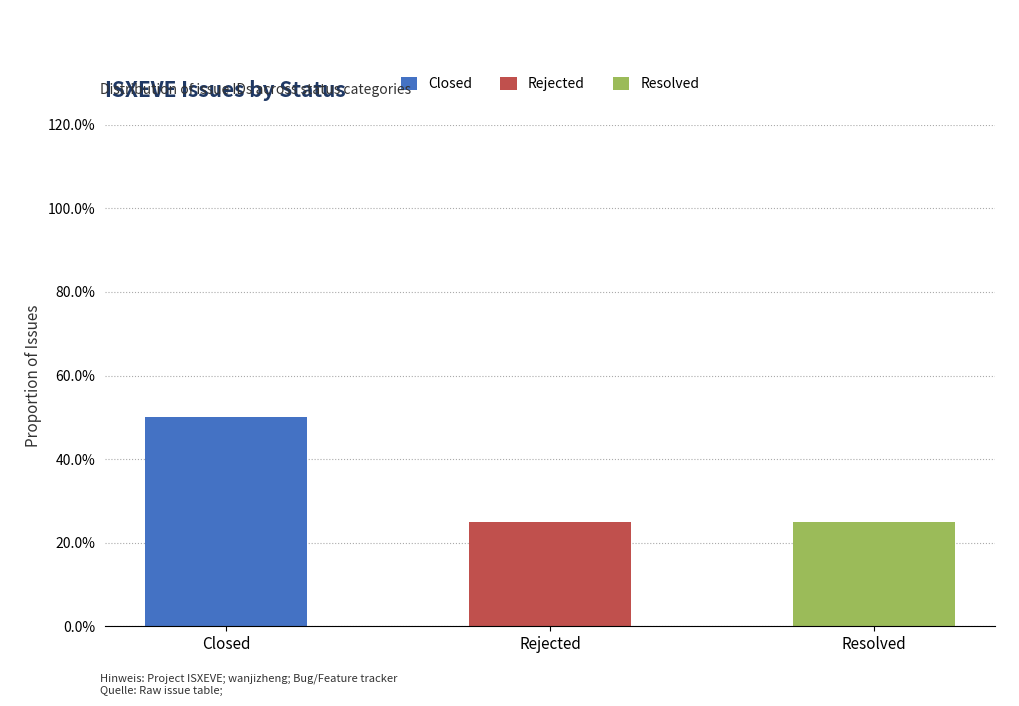

The Resolved series shows -0.2 at Rejected. True or false?

False